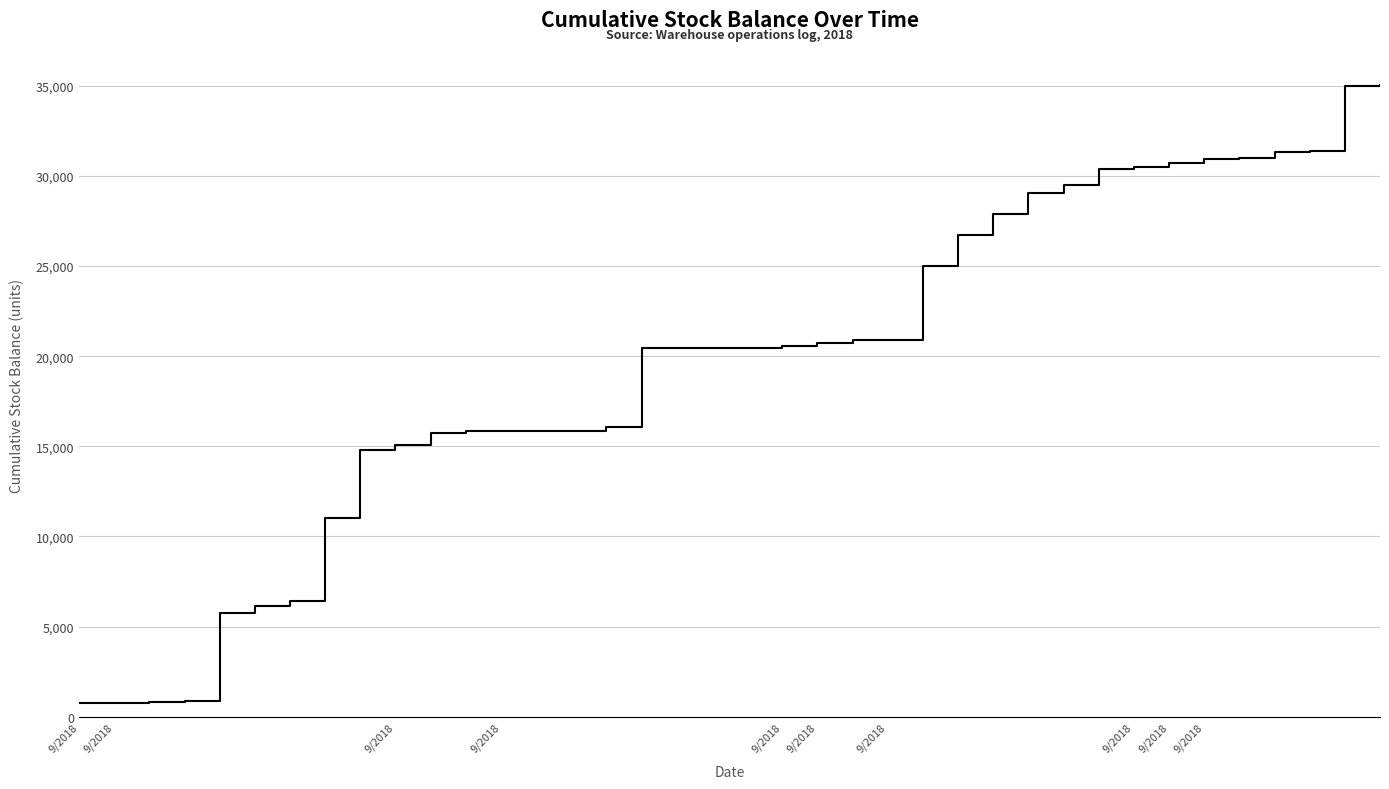

What is the greatest value displayed?

35063